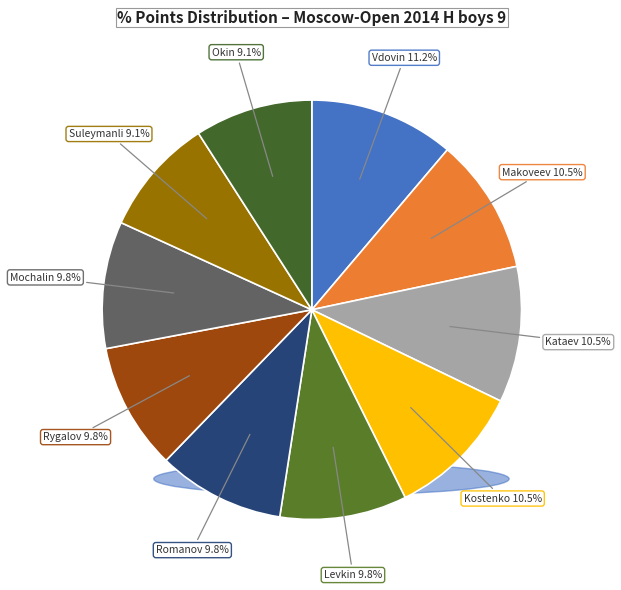

How many slices are in this pie chart?

10